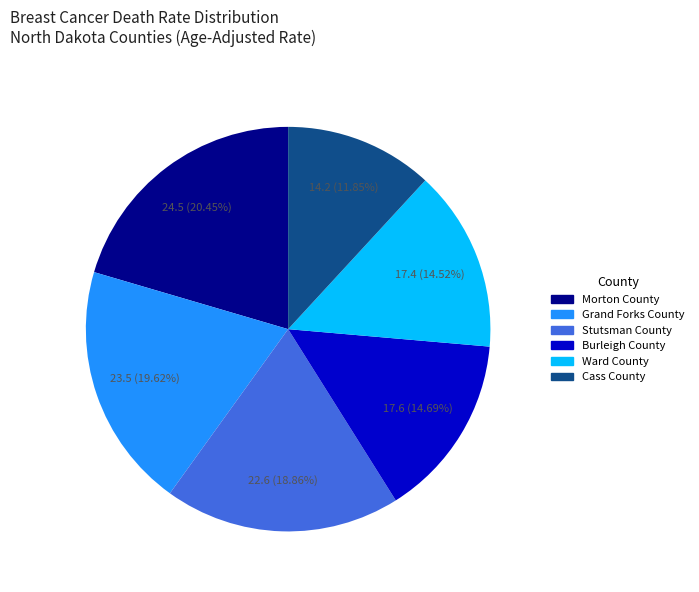

Is Grand Forks County the majority of the pie?

No